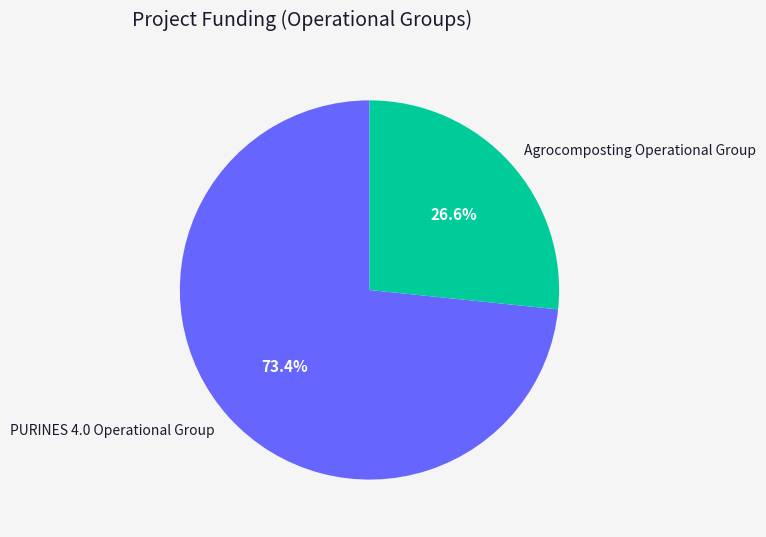

Does Agrocomposting Operational Group account for over 50% of the chart?

No